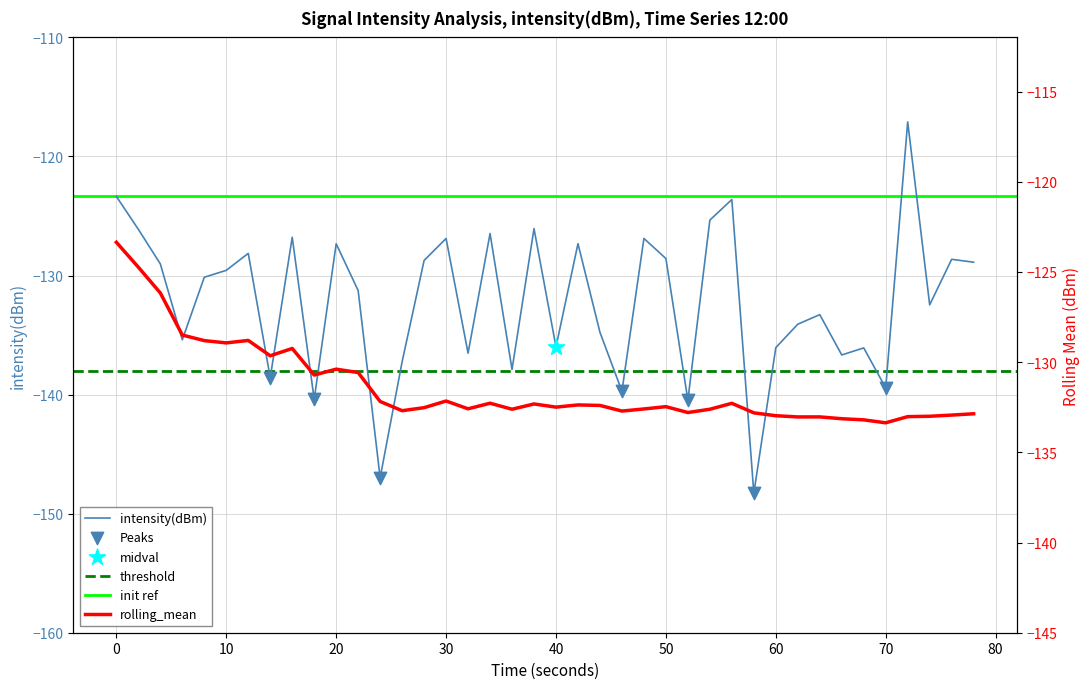

Which series contains the highest Y value?

intensity(dBm)